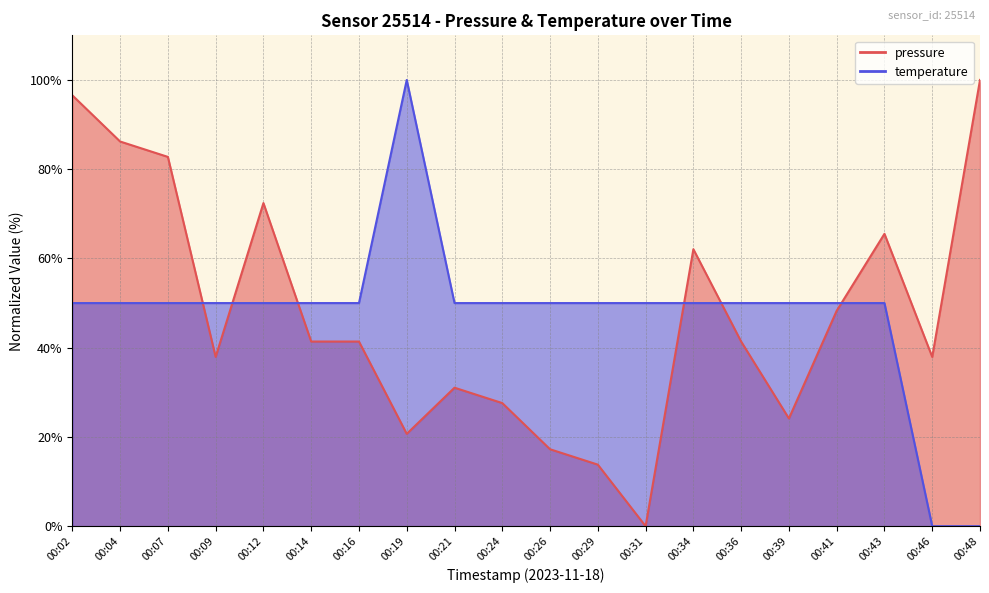

Between 00:07 and 00:14, which series saw the biggest shift?

pressure